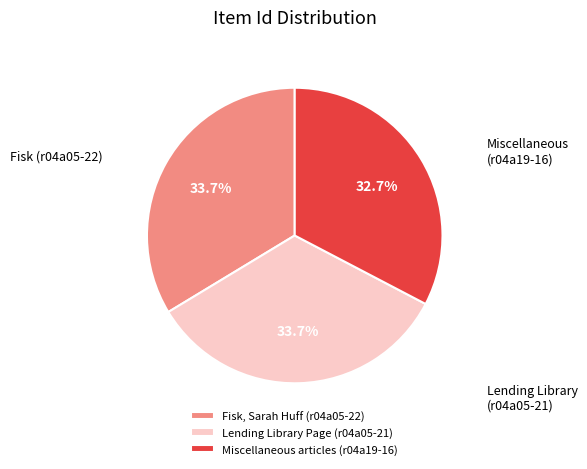

Combined, do Fisk, Sarah Huff (r04a05-22) and Lending Library Page (r04a05-21) account for over 50%?

Yes